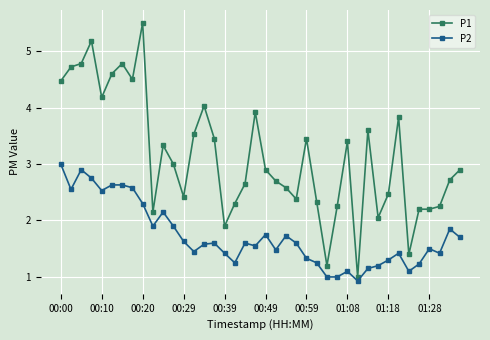

Rank the series by their average value, from highest to lowest.

P1, P2